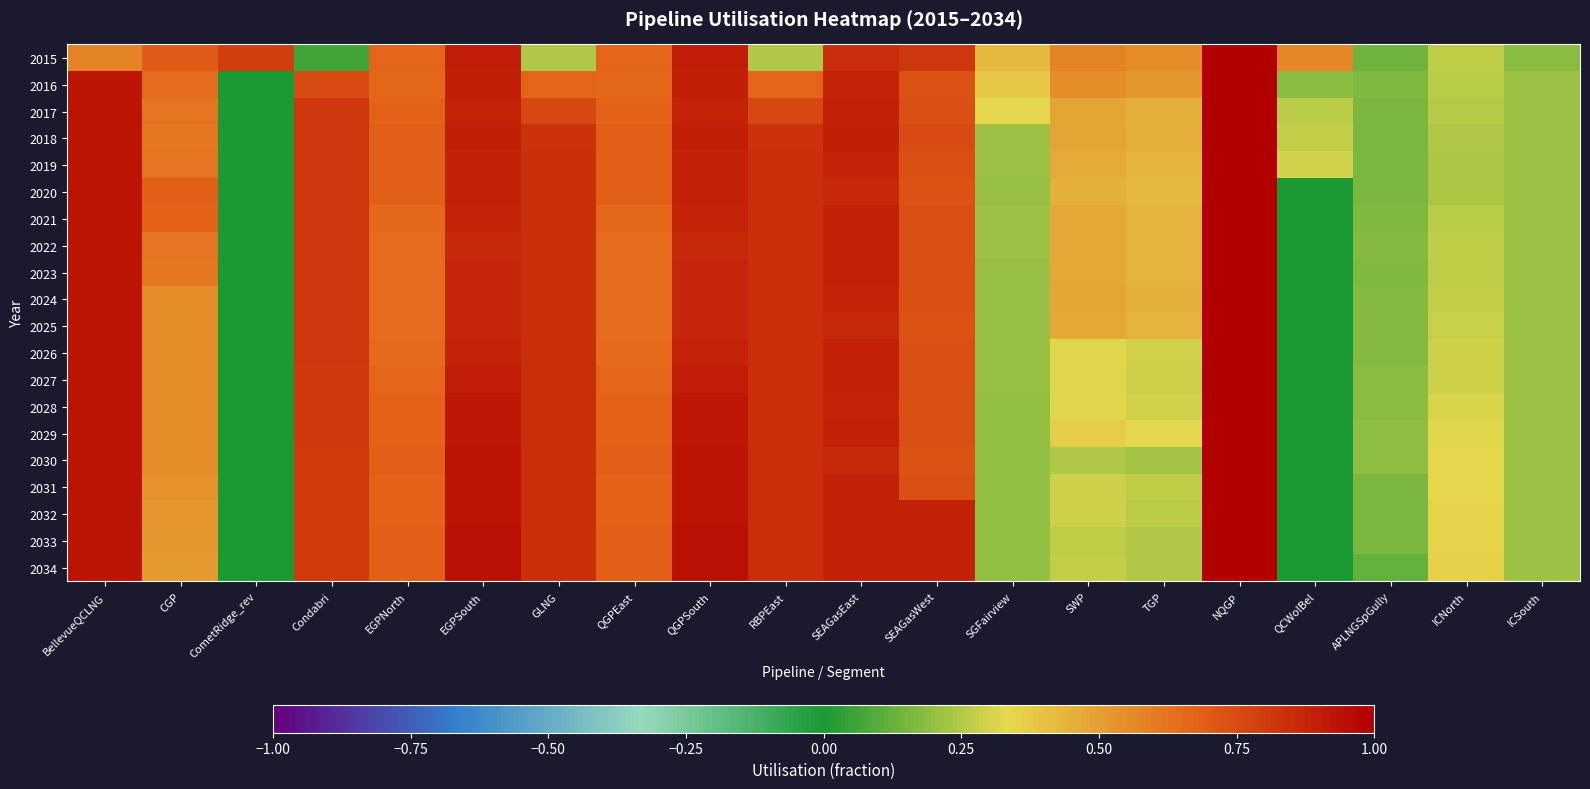

Rank the series by their maximum value, from lowest to highest.

2017, 2032, 2034, 2018, 2033, 2030, 2031, 2020, 2019, 2029, 2016, 2025, 2028, 2021, 2023, 2015, 2022, 2024, 2026, 2027